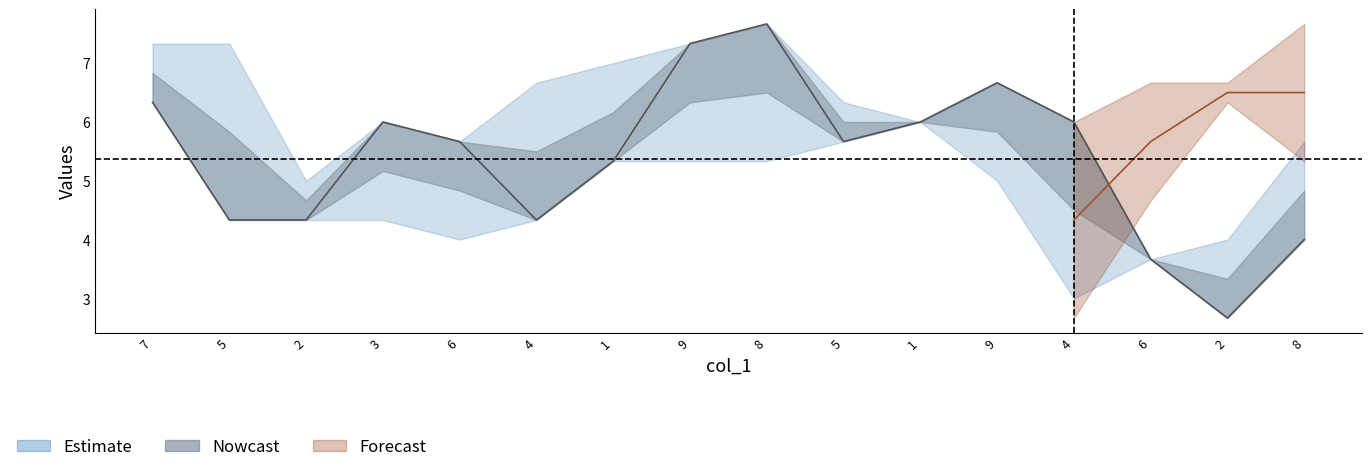

Where is col_7 nearest to the value 5?

7